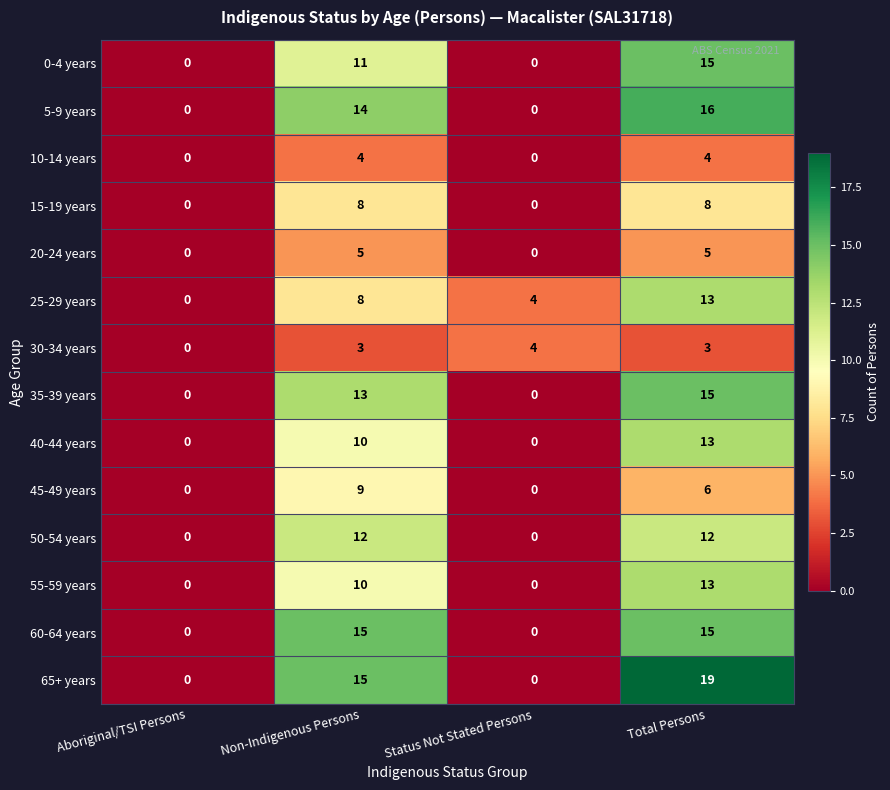

What is the maximum value shown in the chart?

19